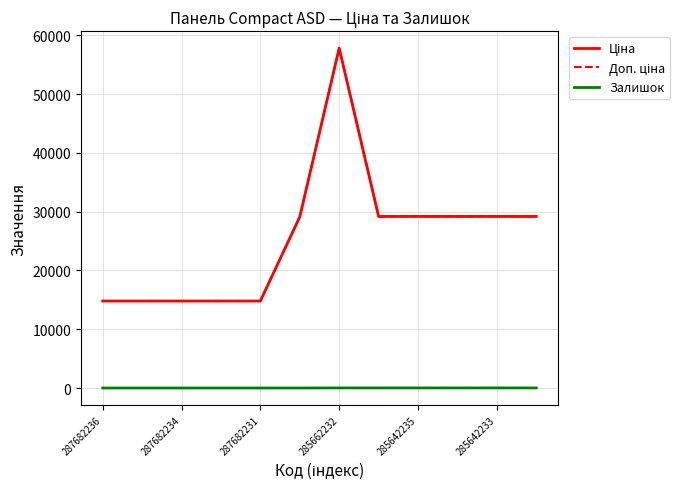

Does the chart display data point markers on the line(s)?

No